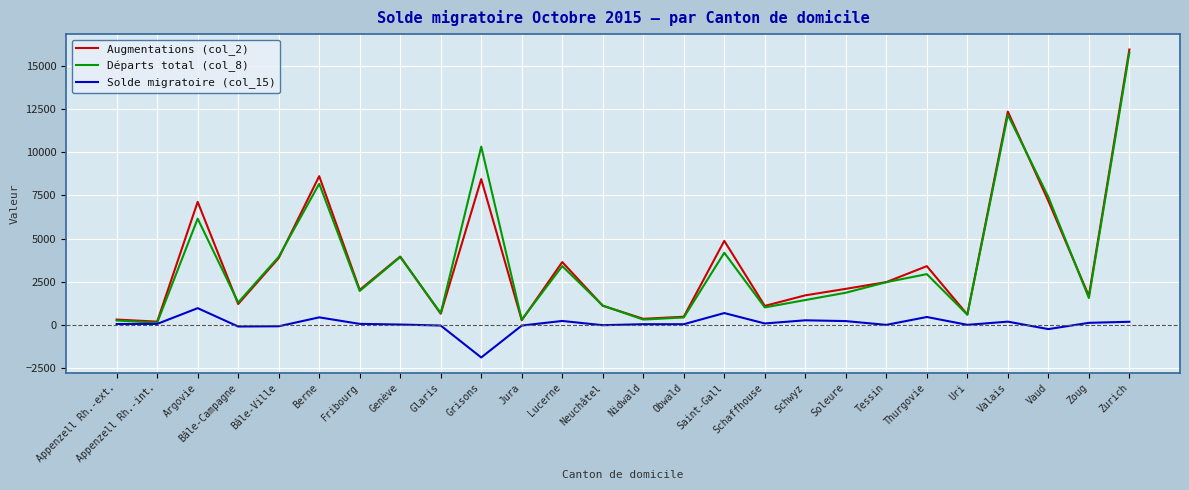

True or false: Solde migratoire (col_15) has a value of 225 at Soleure.

True